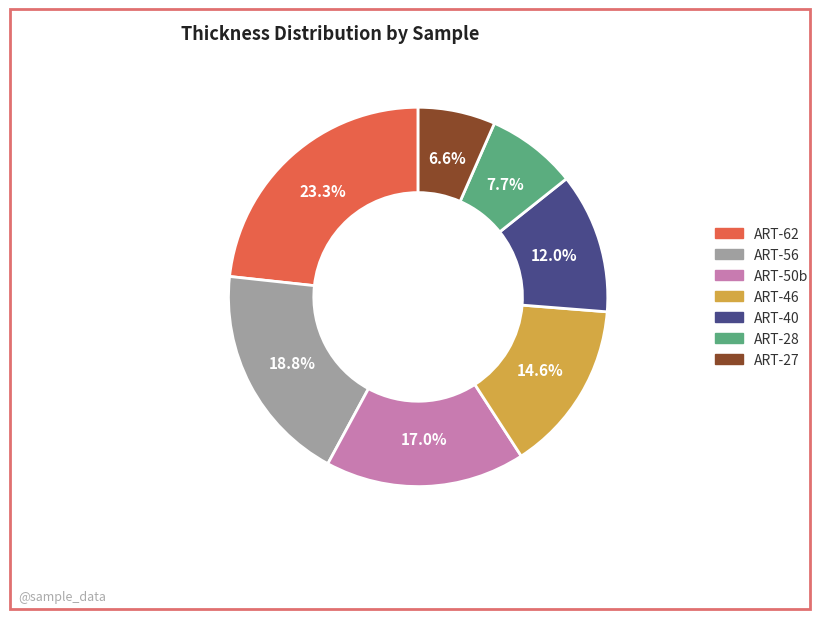

Rank the categories by value from lowest to highest.

ART-27, ART-28, ART-40, ART-46, ART-50b, ART-56, ART-62